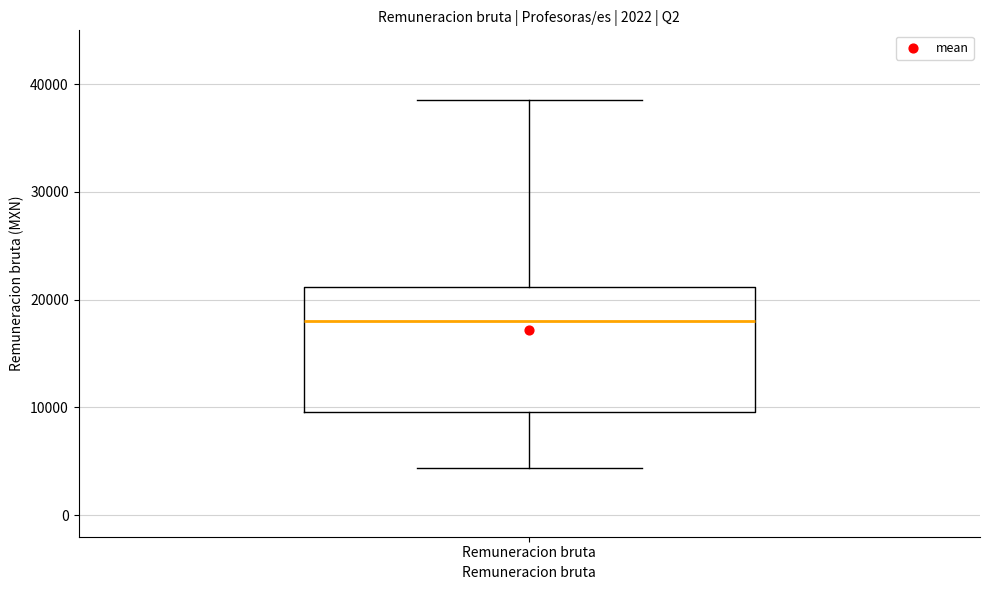

Where does the upper whisker of the box for Remuneracion bruta end on the y-axis? The values are not printed on the chart, so give them approximately, as read against the axis.

39000